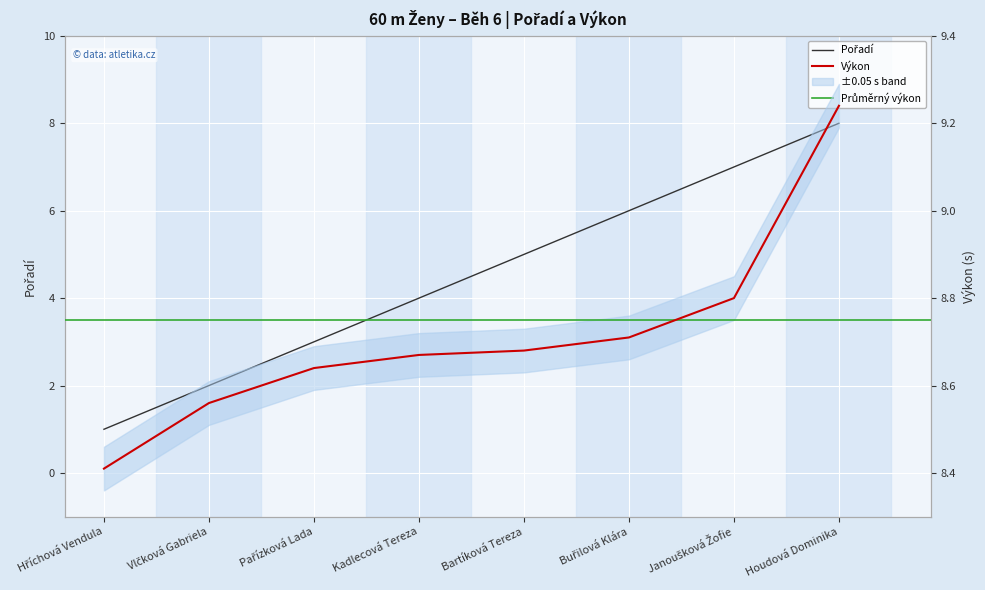

What position from the left is Pařízková Lada?

3